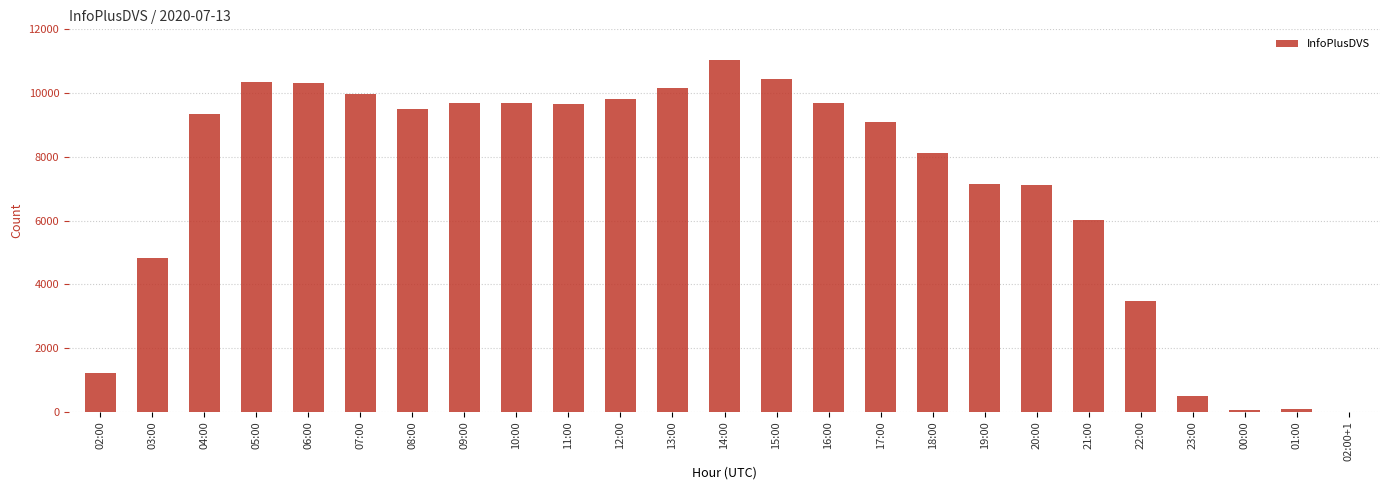

Where is the data nearest to the value 5514?

21:00